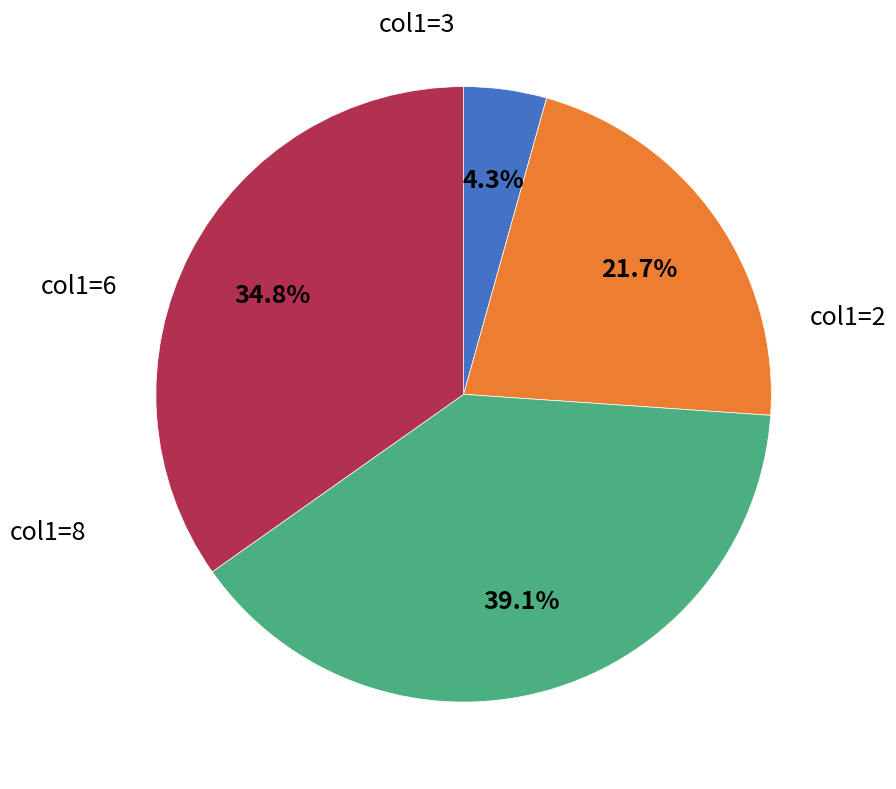

Is there a majority slice in this chart?

No